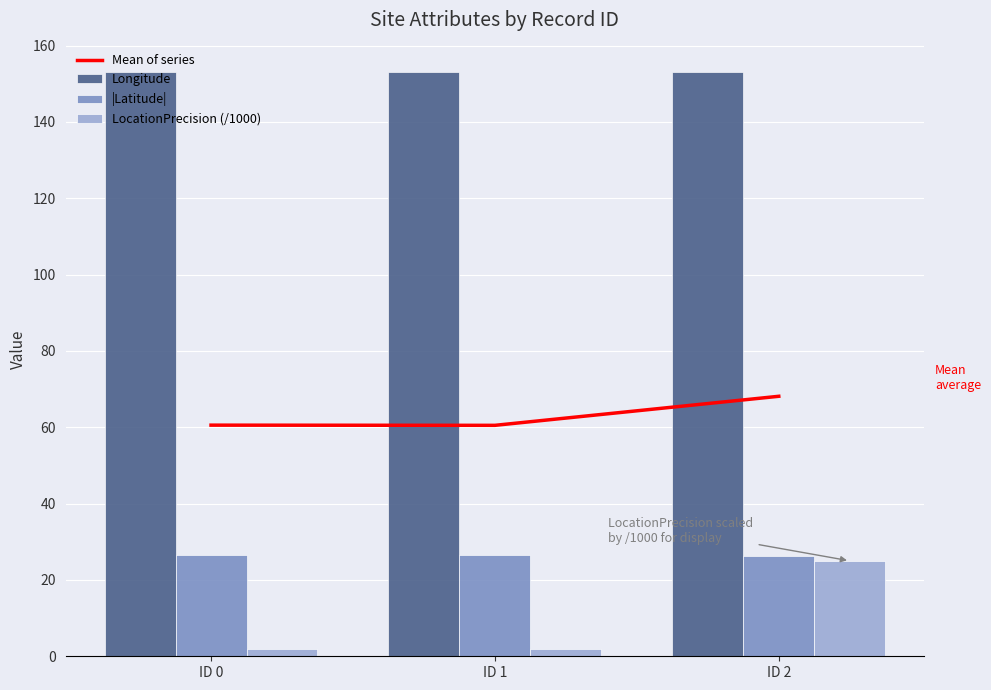

Rank the series by their maximum value, from lowest to highest.

LocationPrecision (/1000), |Latitude|, Mean of series, Longitude